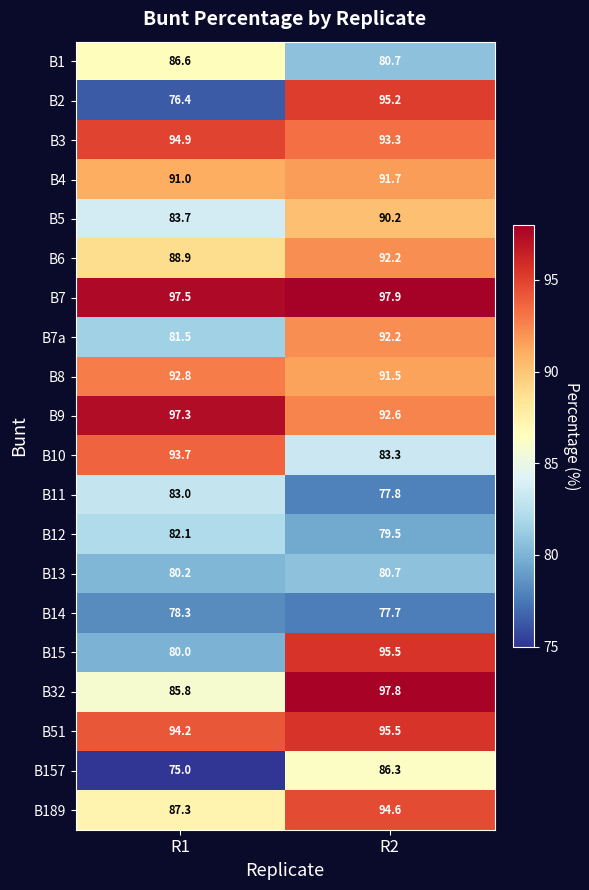

The B51 series shows 45.3 at R2. True or false?

False